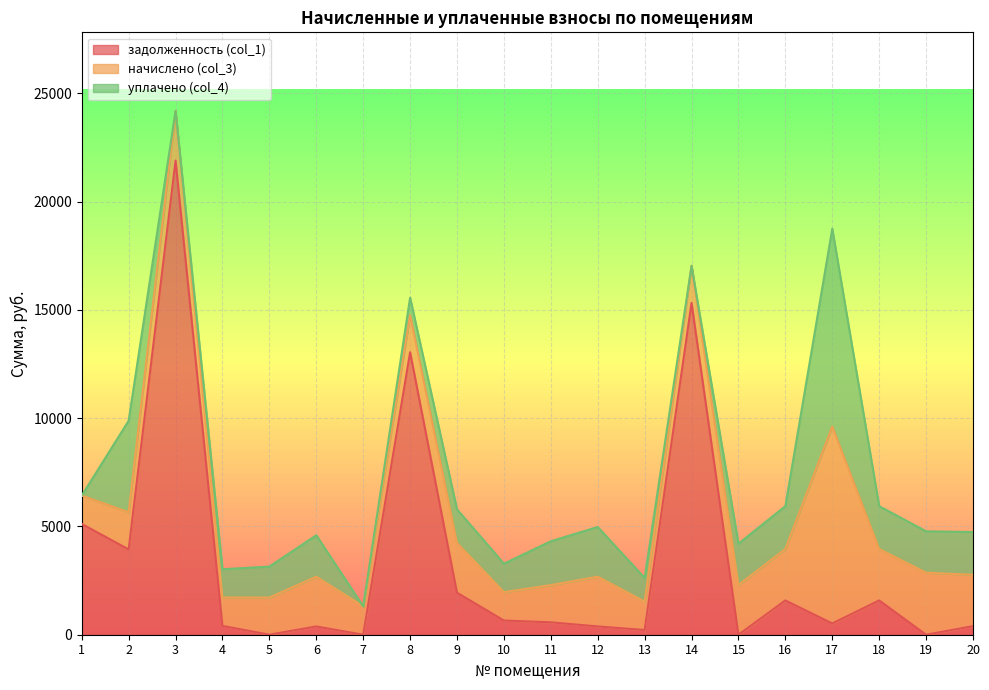

How many lines are shown in the chart?

3